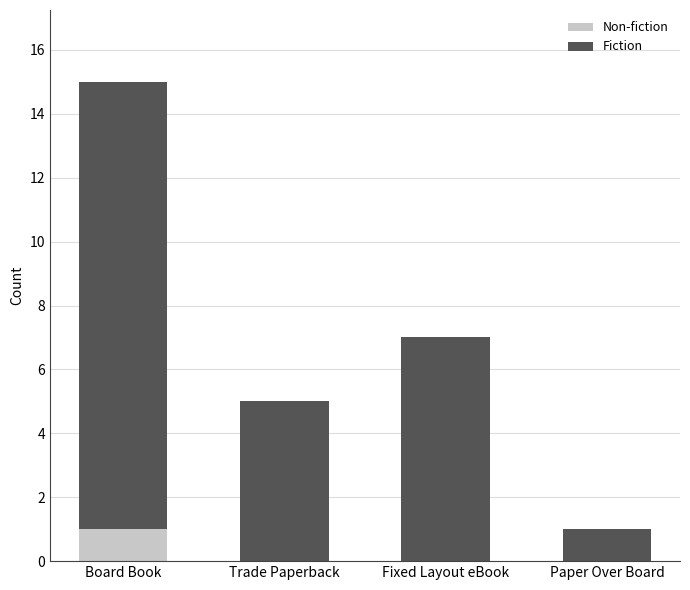

Is it true that Non-fiction equals 1 at Trade Paperback?

False